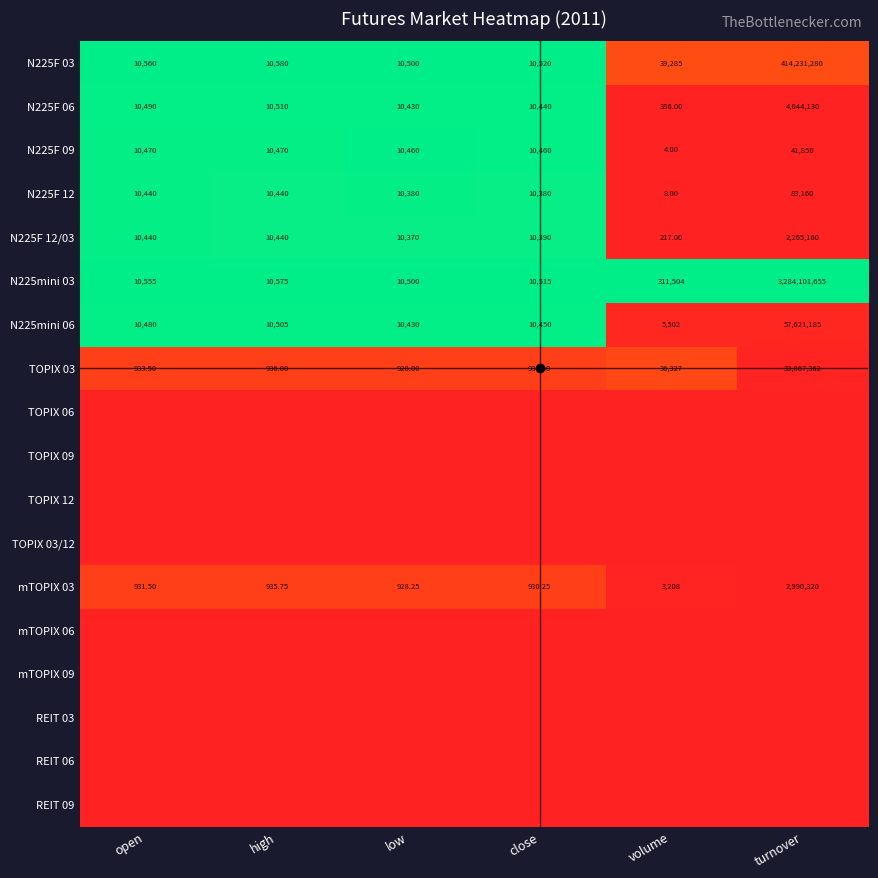

How many data points does each series have?

6